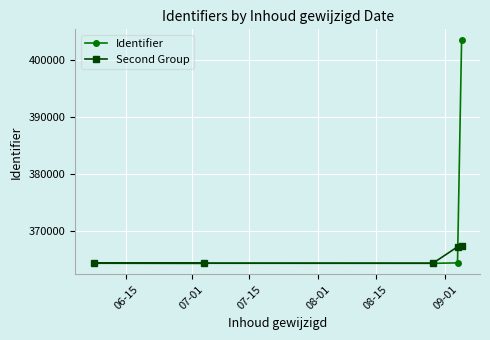

How many data points does each series have?

5